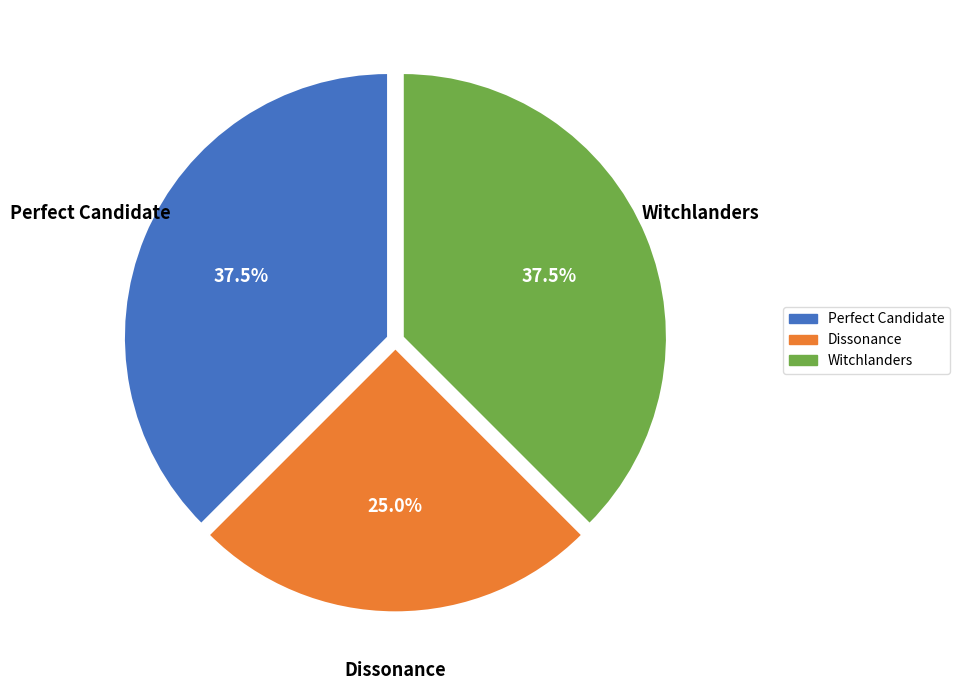

Which category has the smallest portion of the pie?

Dissonance